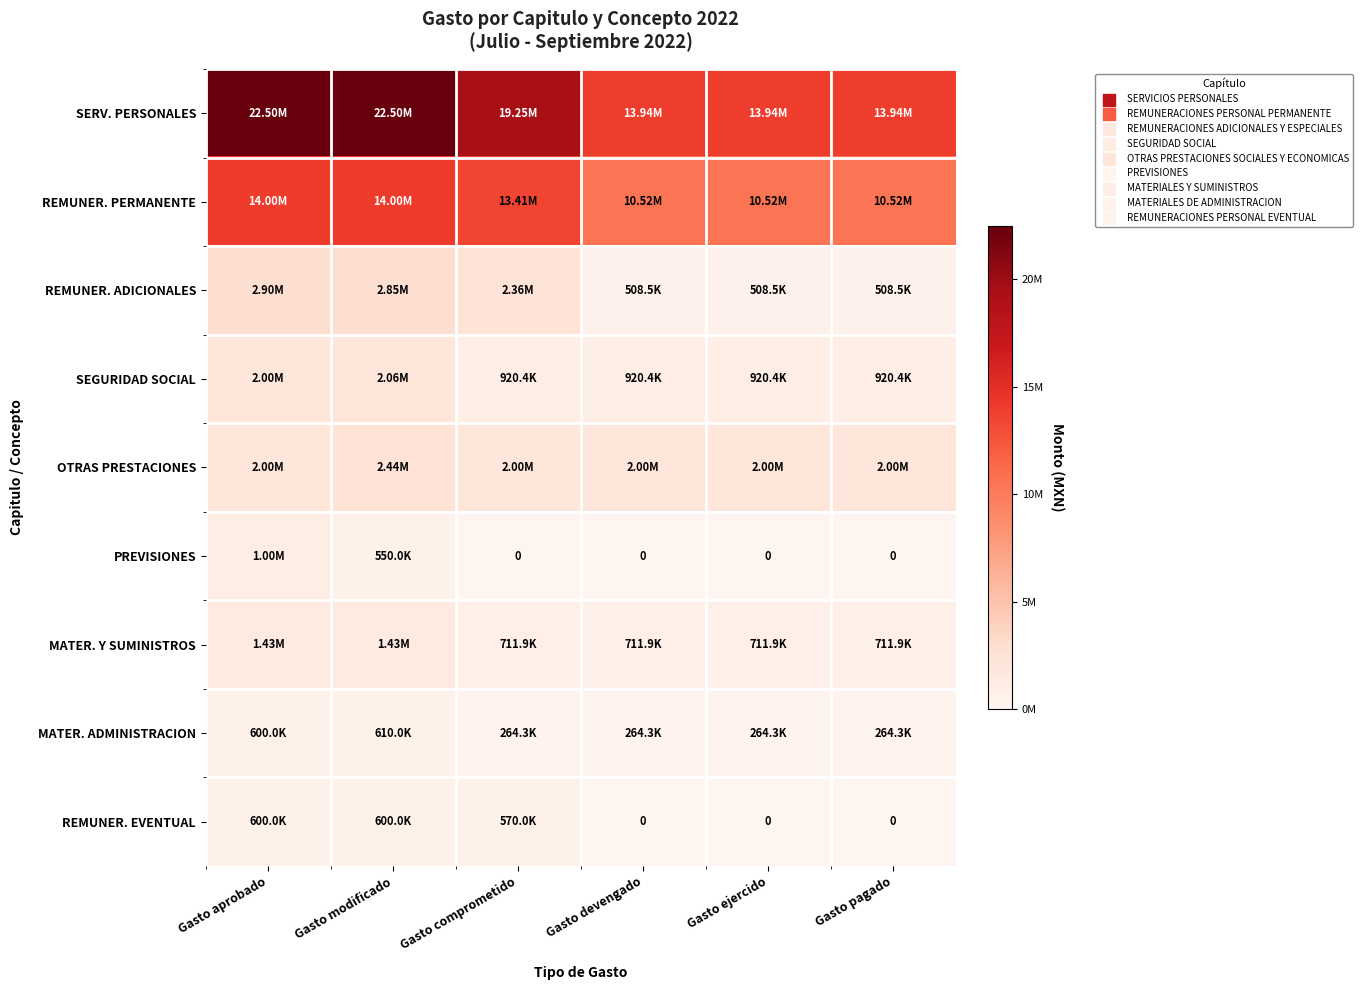

At which category is the sum across all series the highest?

Gasto modificado